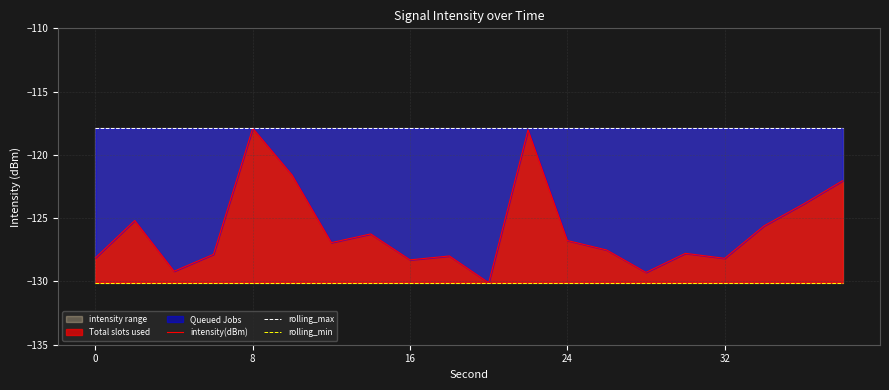

Is it true that intensity(dBm) equals -192.4 at 24?

False